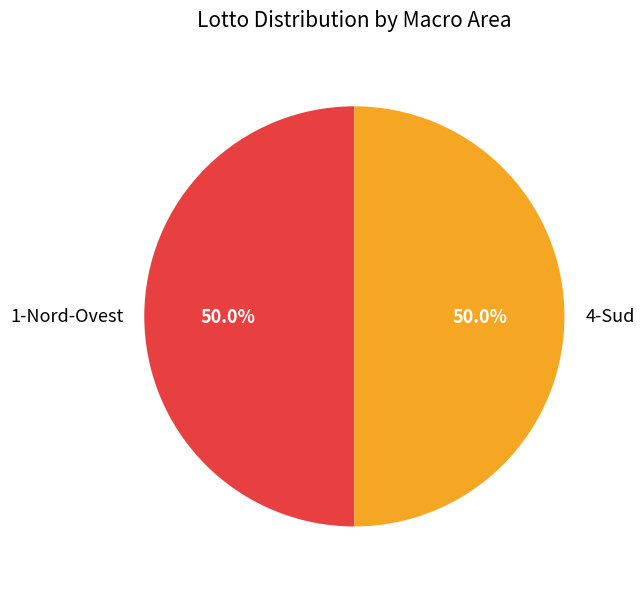

To the nearest percent, what percentage of the pie is 1-Nord-Ovest?

50%